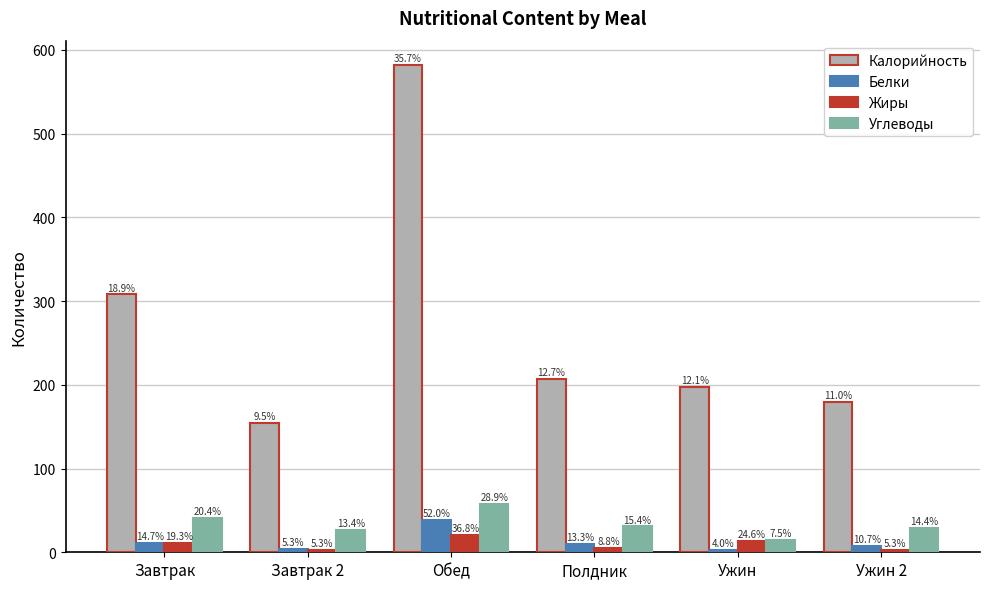

Does the chart contain any negative values?

No